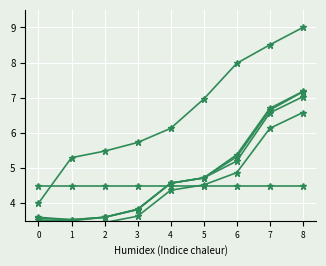

List the series in order of their peak value, highest first.

N1, P1, P4, P2, P0, N05